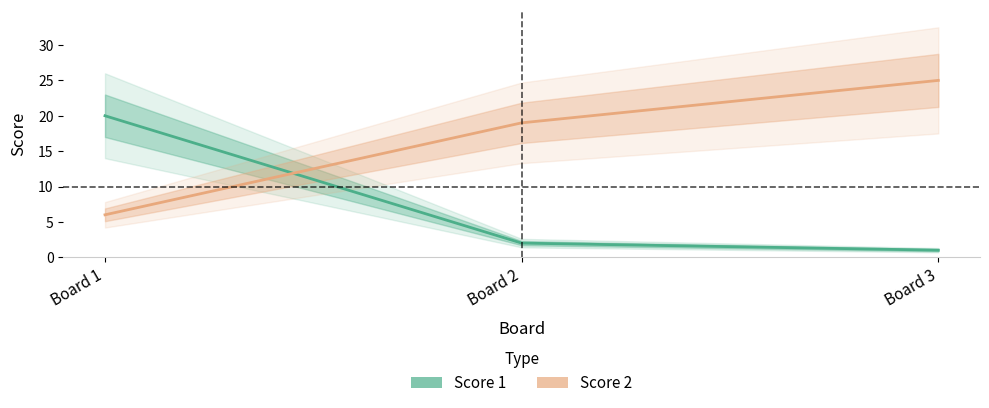

Count the Score 2 values in the range 6 to 25.

3